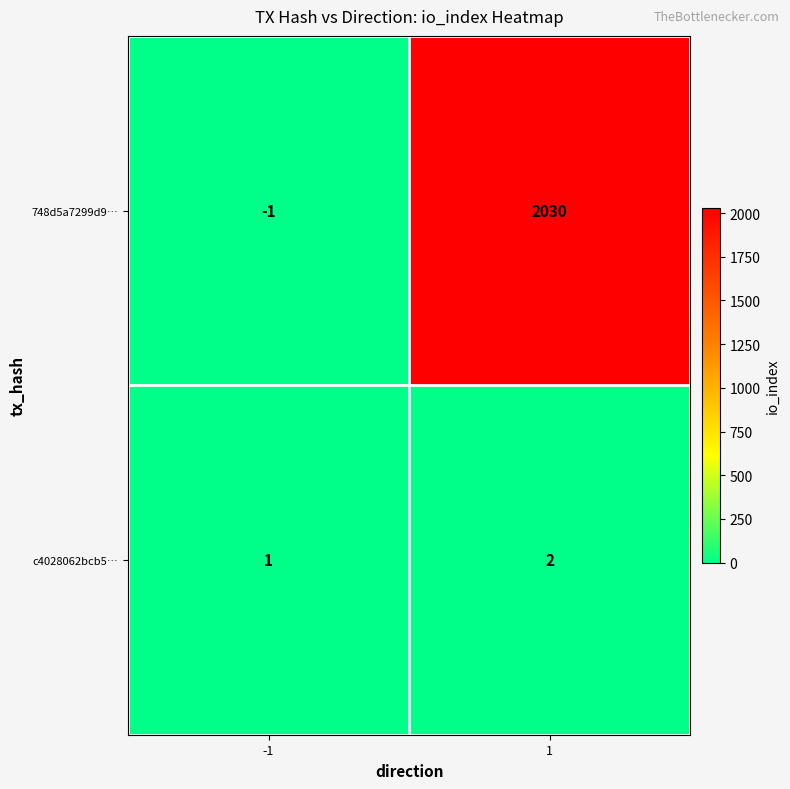

What is the sum of the c4028062bcb5… values at 1 and -1?

3